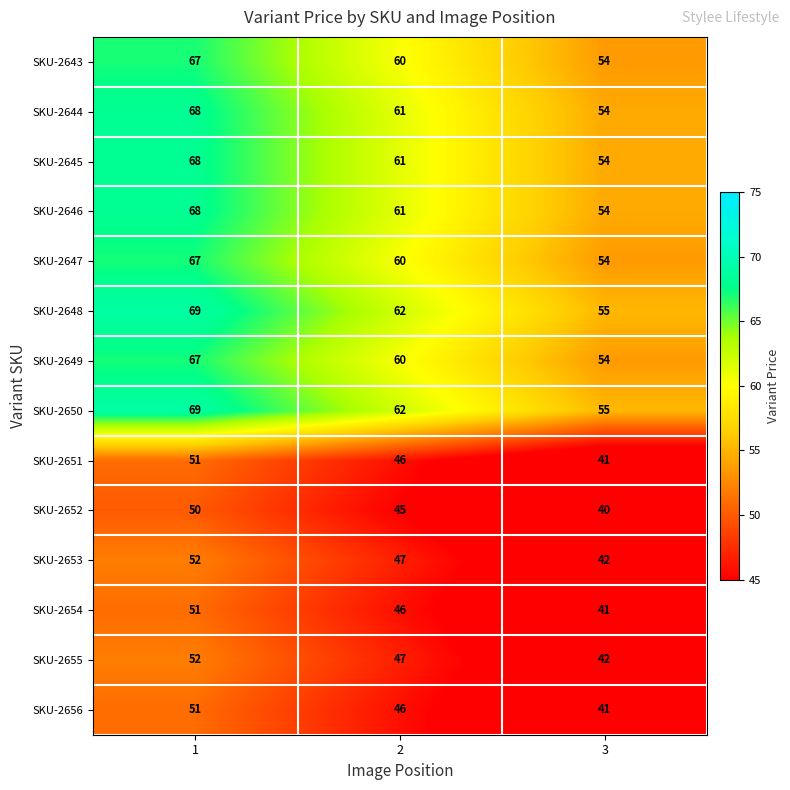

What is the difference between the highest and lowest values at 1?

19